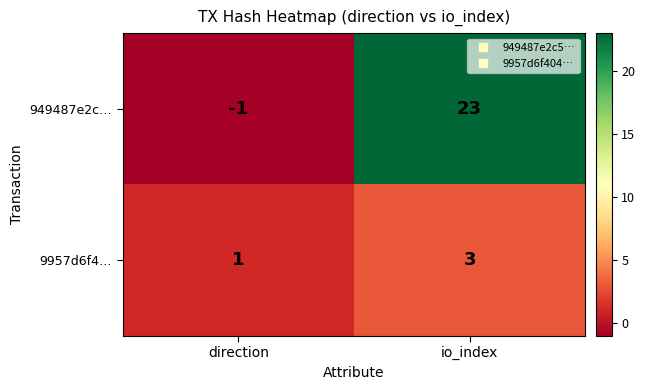

At which category is the sum across all series the highest?

io_index